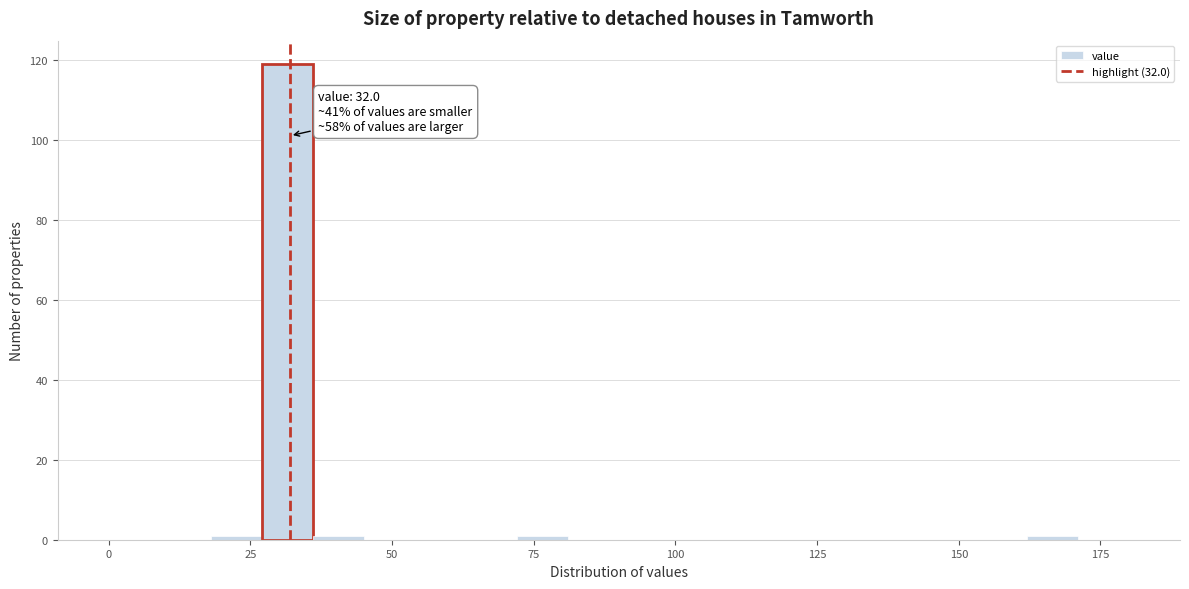

Around what value on the x-axis is the tallest bar? Give the approximate position of its centre, as read against the axis.

30